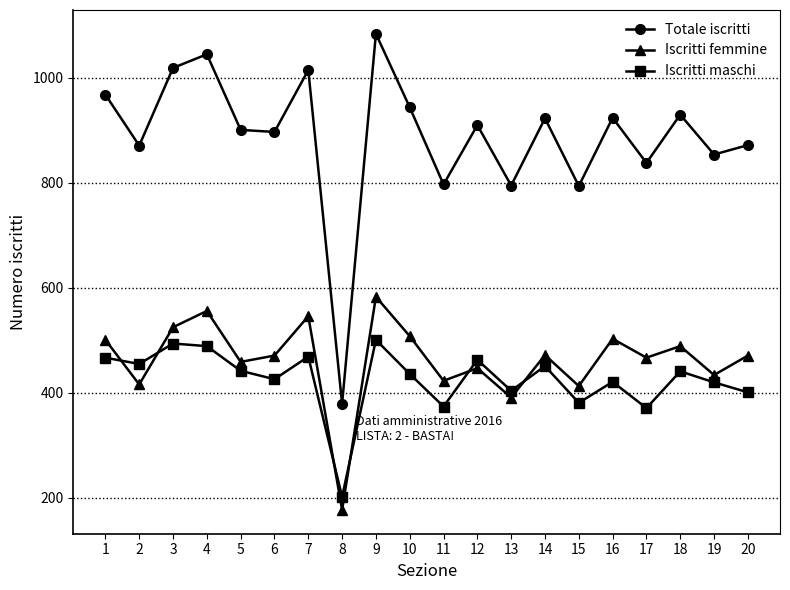

The value of Totale iscritti at 11 is 797. True or false?

True